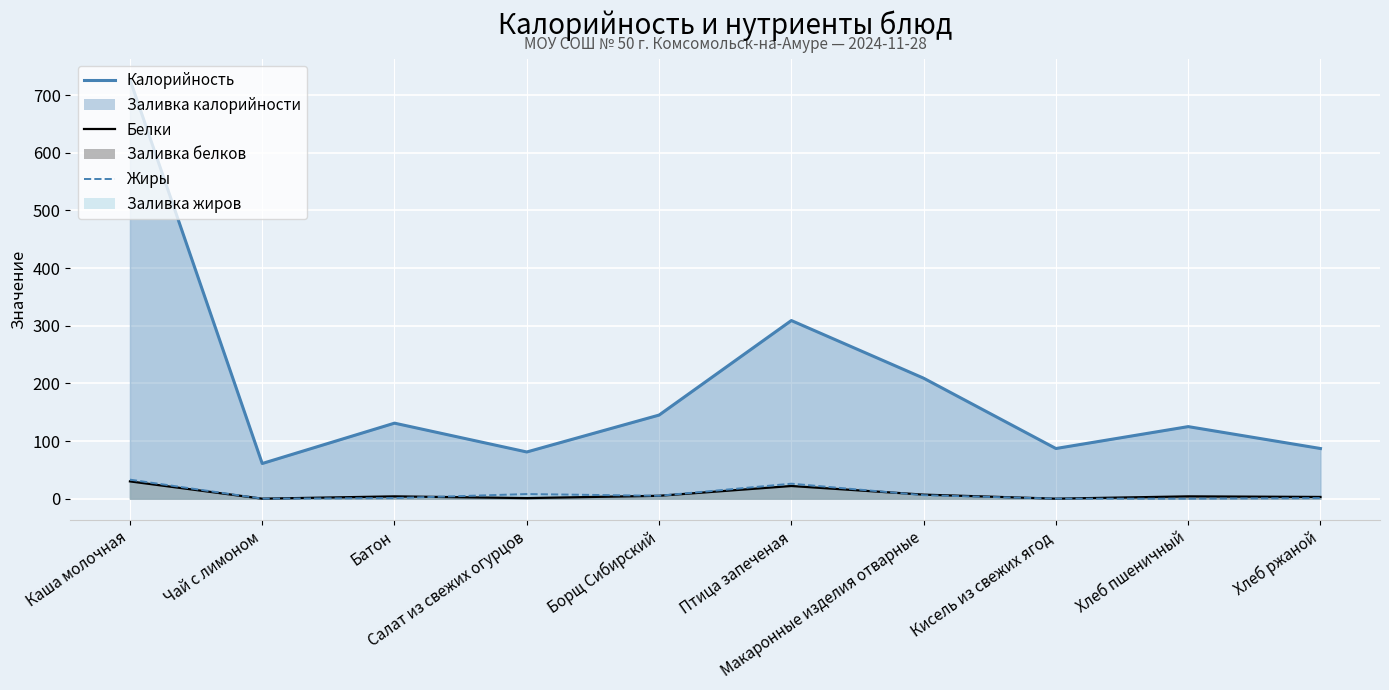

What is the maximum value for Жиры?

33